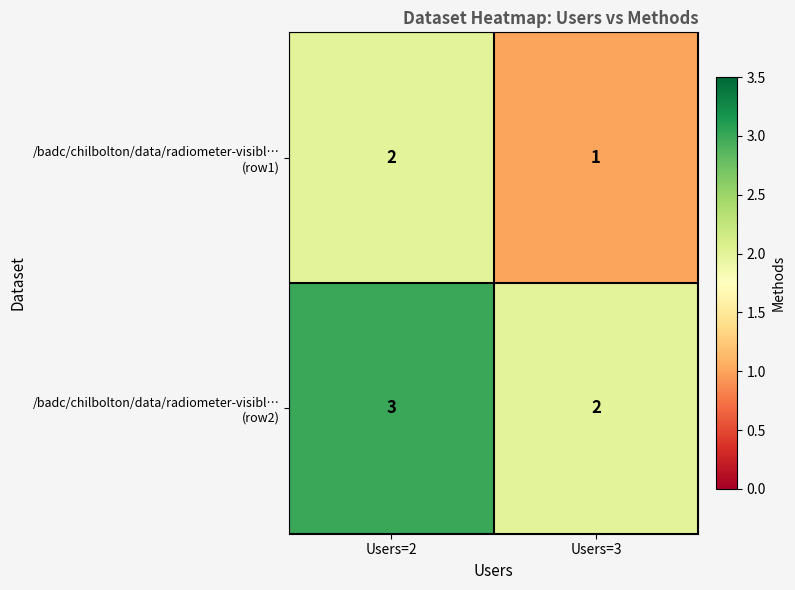

At which label does /badc/chilbolton/data/radiometer-visibl… (row2) reach its peak?

Users=2